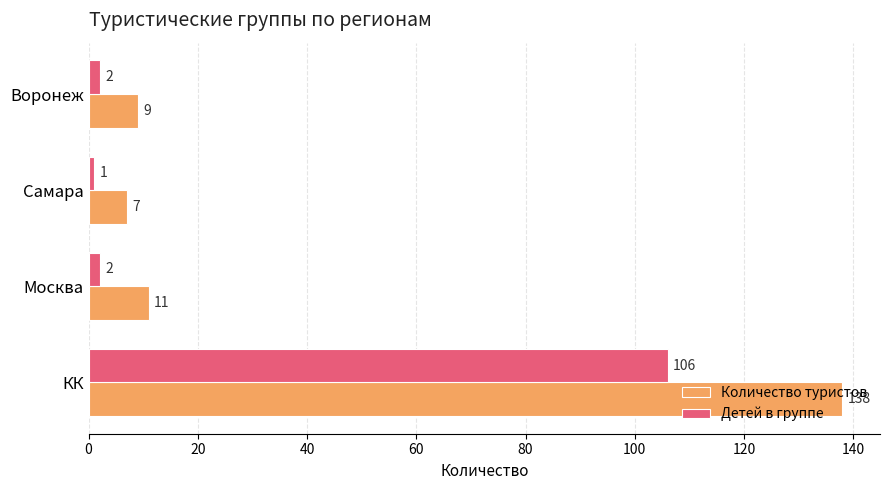

What is the lowest value of the Количество туристов series?

7